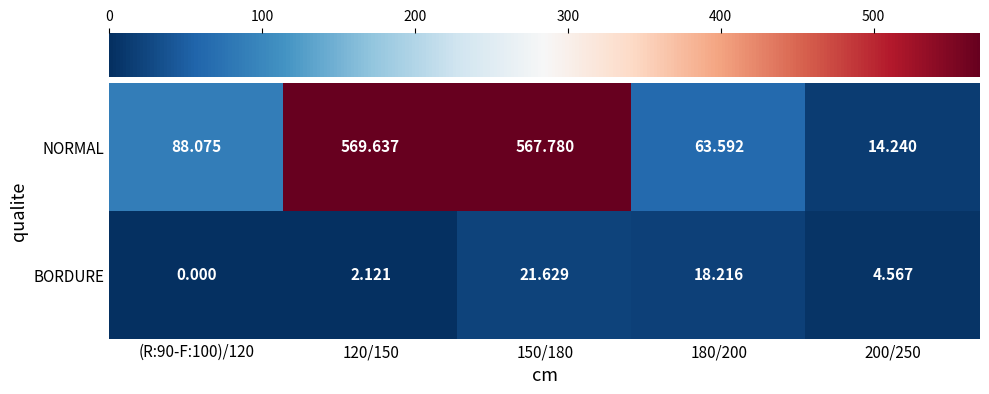

At which category is the sum across all series the highest?

150/180